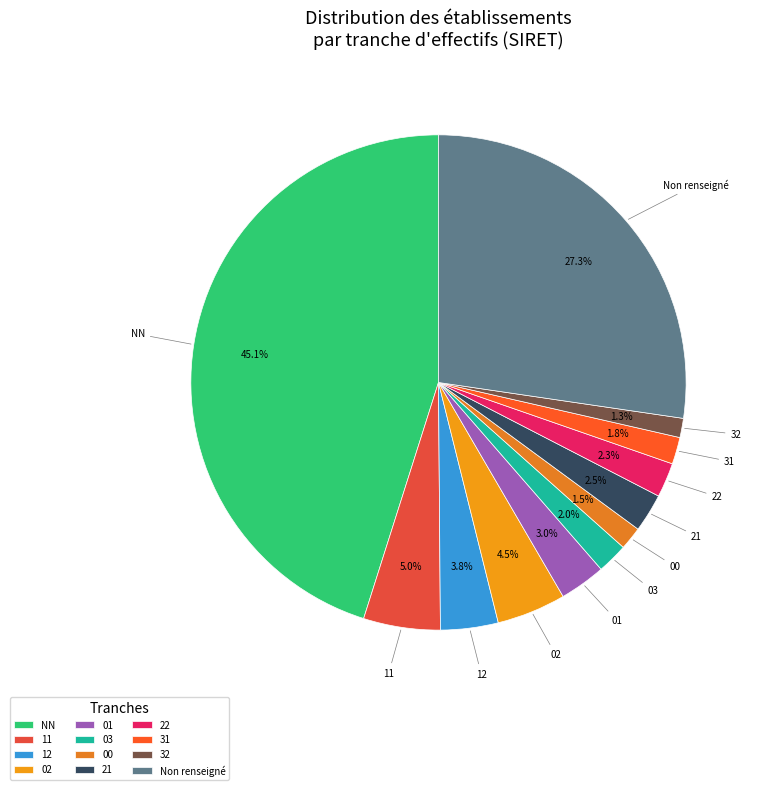

Which has a higher value, 11 or 12?

11